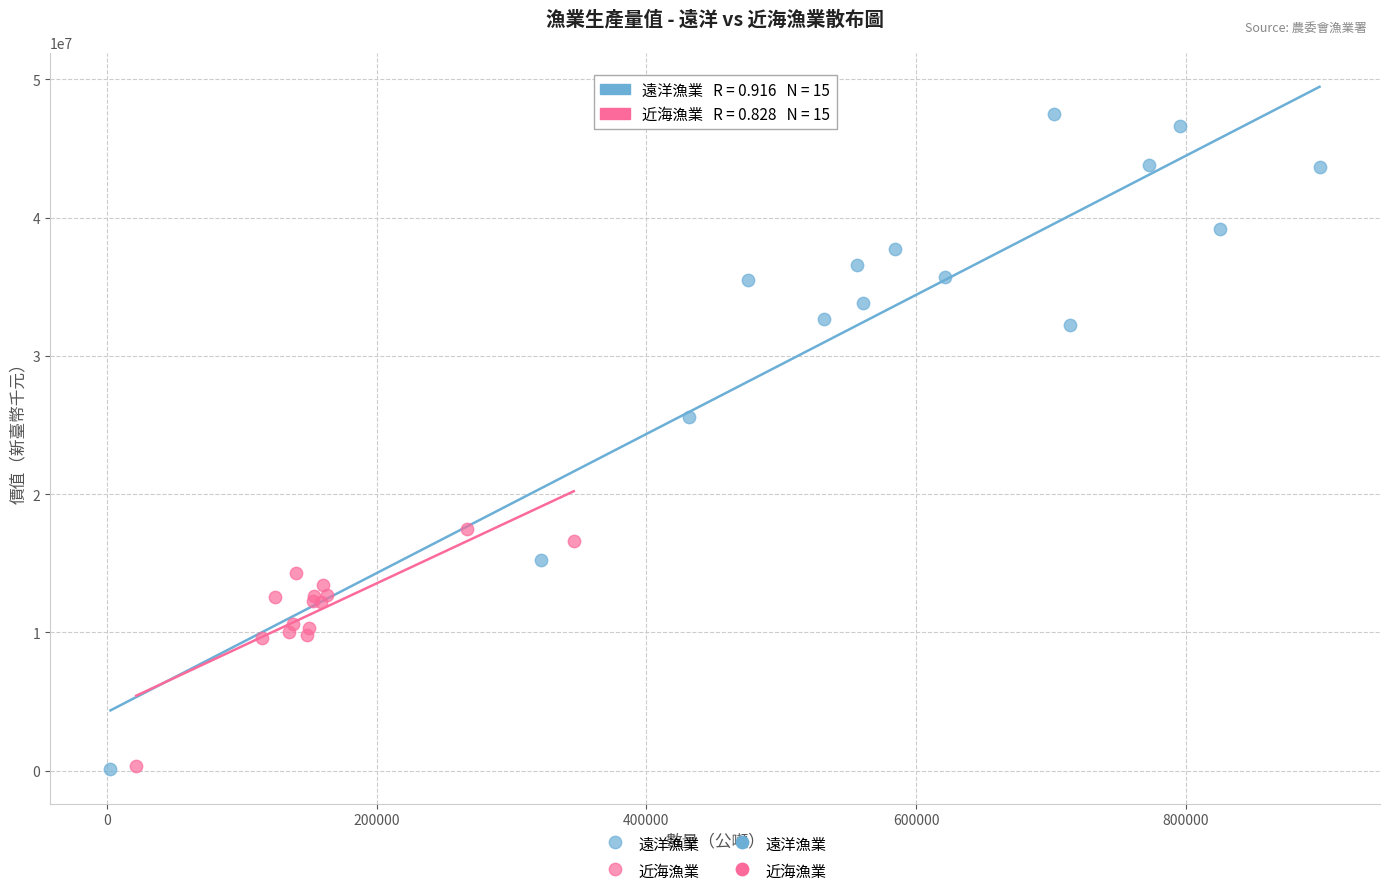

Which series has the largest Y range (max minus min)?

遠洋漁業